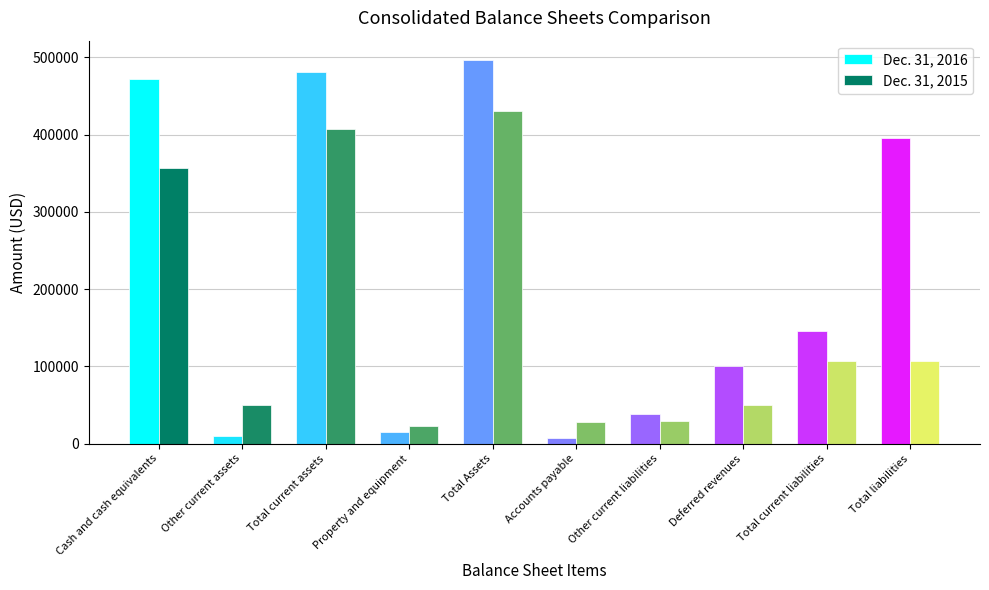

Which category has the highest value in the Dec. 31, 2016 series?

Total Assets